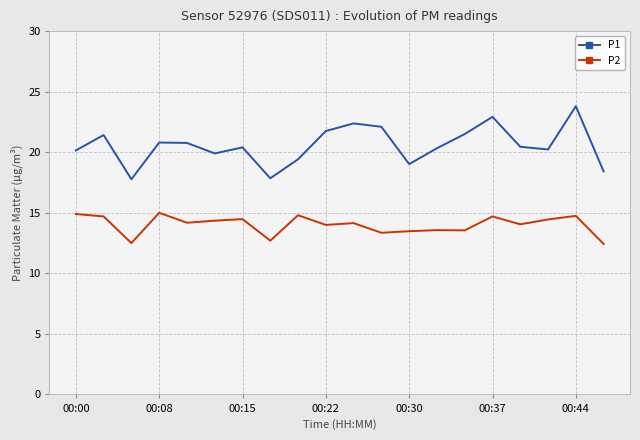

What is the minimum value for P1?

17.8